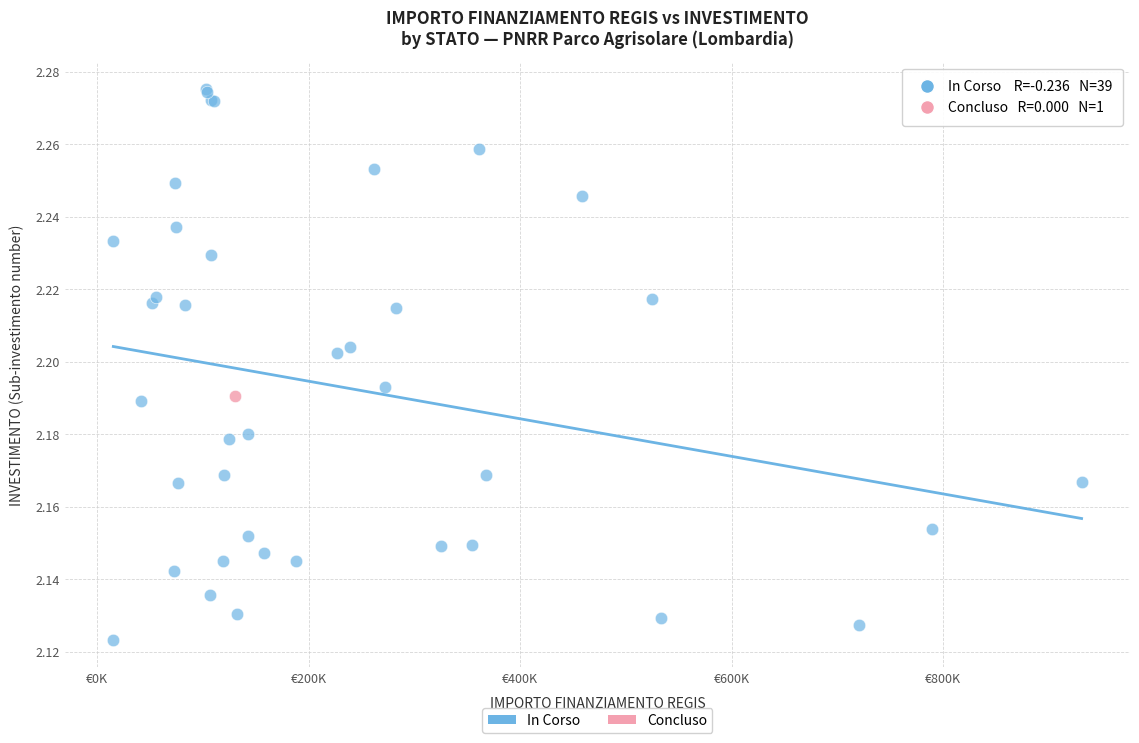

What are all the series names shown in the legend?

In Corso, Concluso